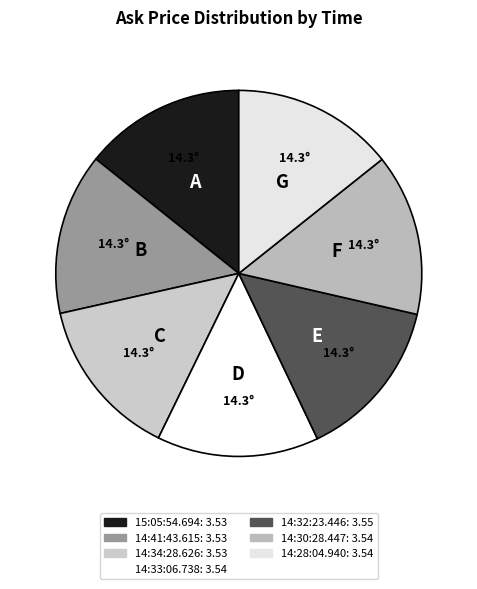

Count the number of slices in the pie.

7